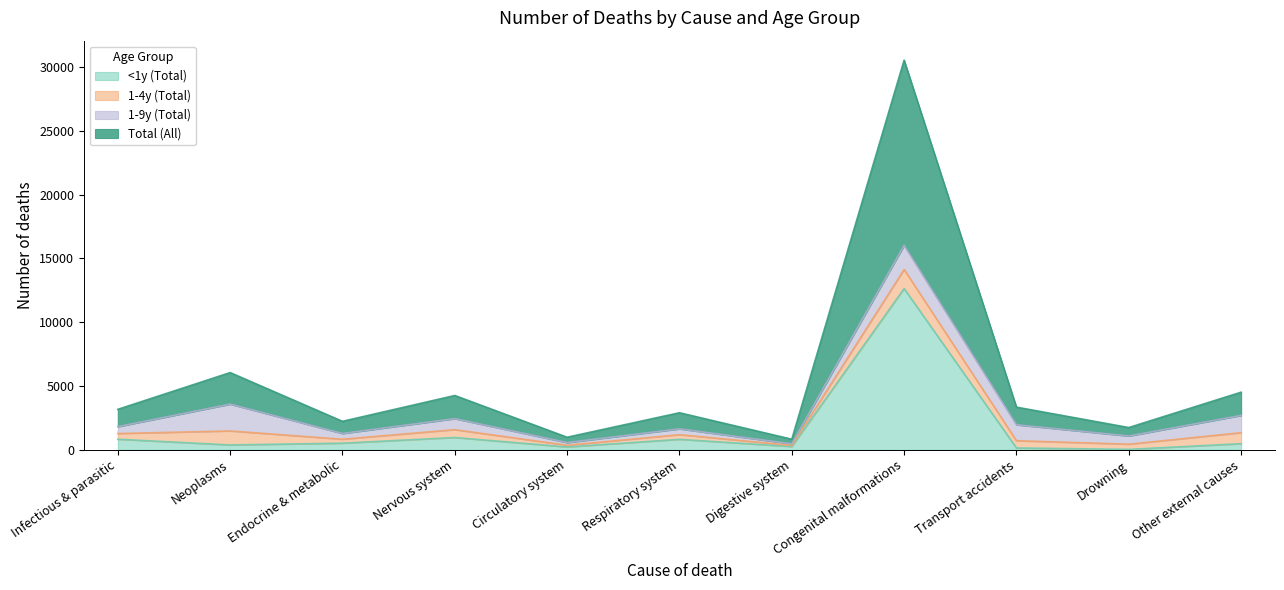

How many data points does each series have?

11